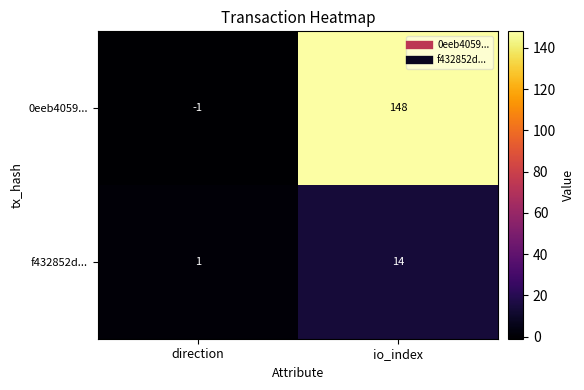

Which series has the largest total across all categories?

0eeb4059...